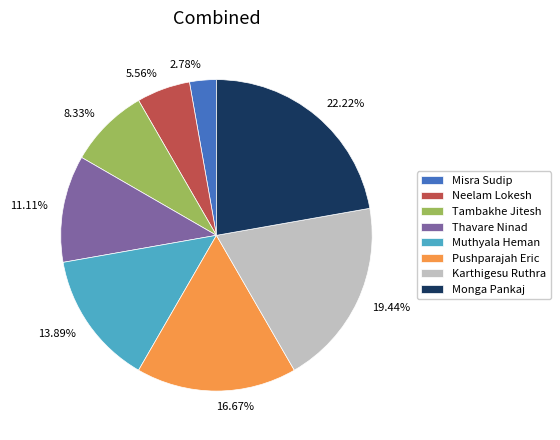

Combined, what portion of the pie is Monga Pankaj and Karthigesu Ruthra?

41.7%